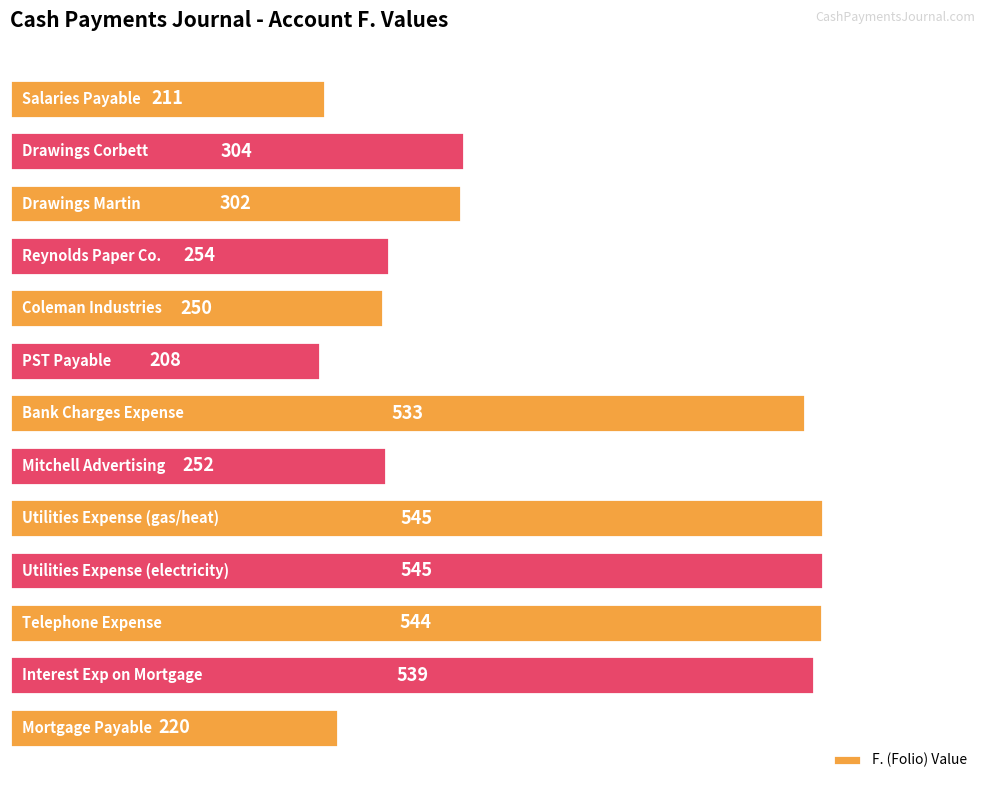

What is the greatest value displayed?

545